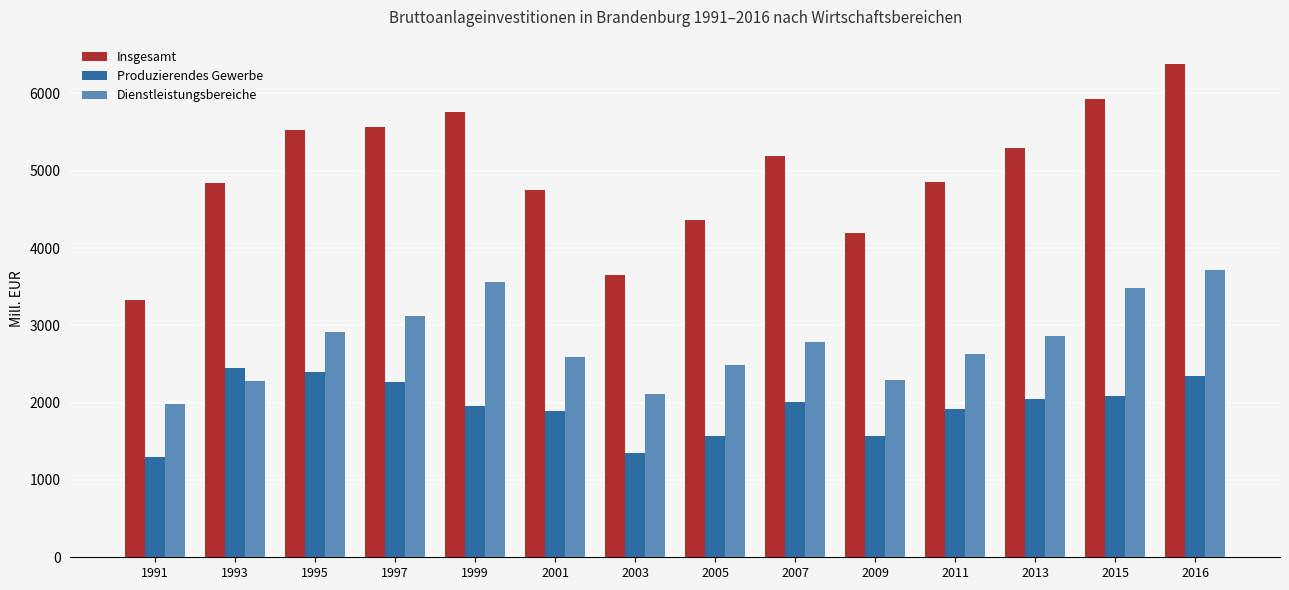

True or false: Insgesamt has a value of 4359.9 at 2005.

True